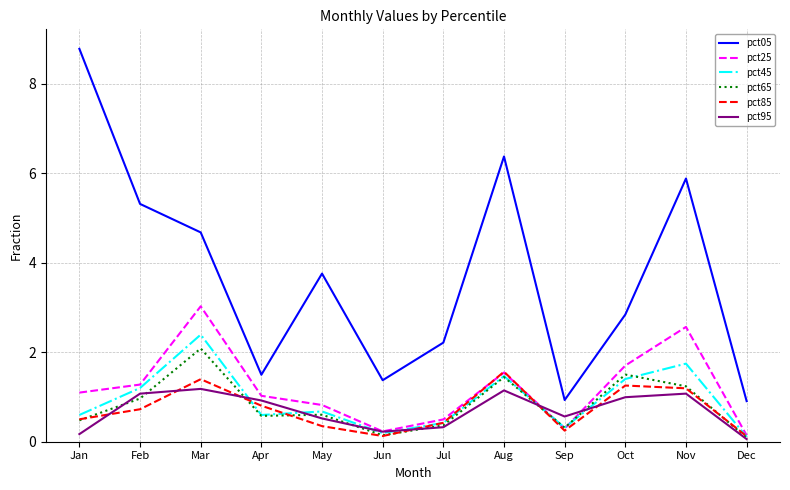

What is the sum of all pct25 values?

14.2